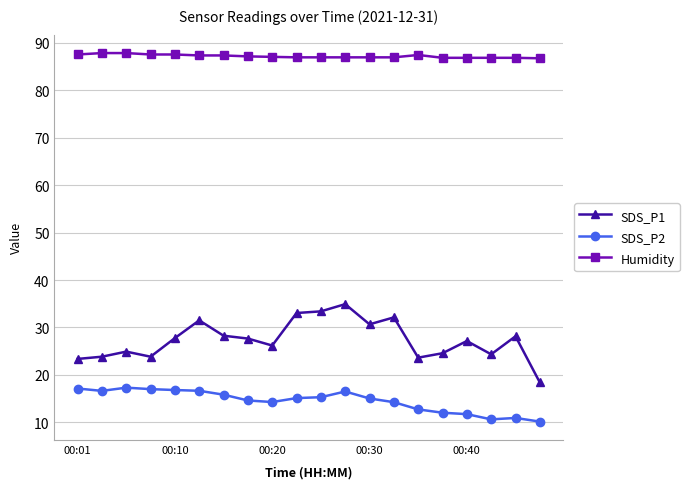

Which series has the widest spread of values?

SDS_P1